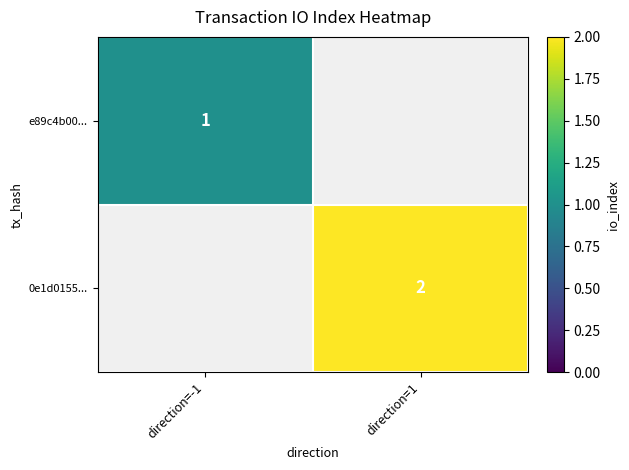

The value of e89c4b00... at direction=-1 is 0. True or false?

False